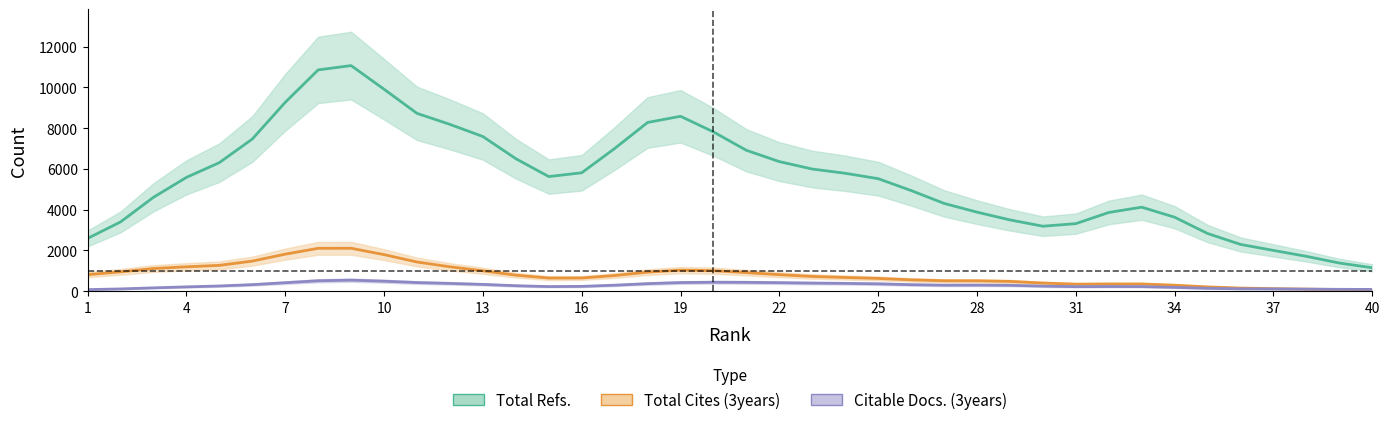

Which label corresponds to the smallest value in the chart?

40